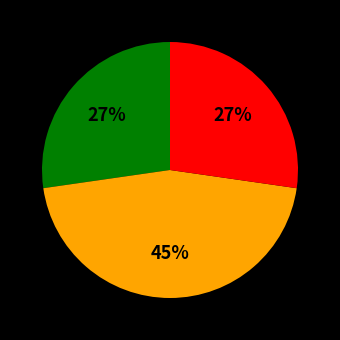

Is there any slice that represents more than half of the pie?

No